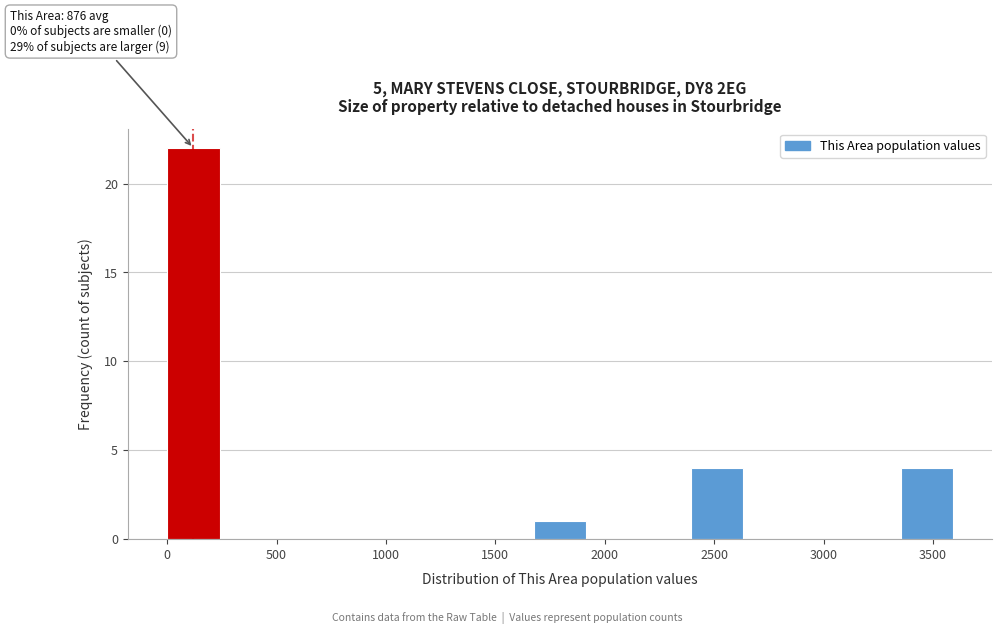

Which range on the x-axis has the tallest bar?

0 to 250